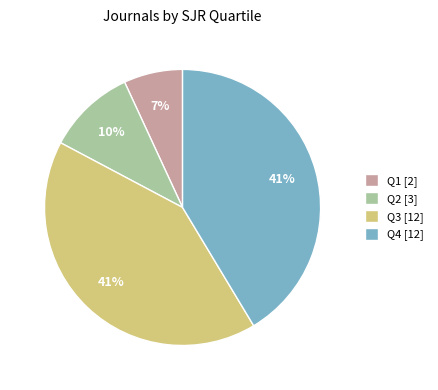

To the nearest percent, what is the average slice percentage?

25%